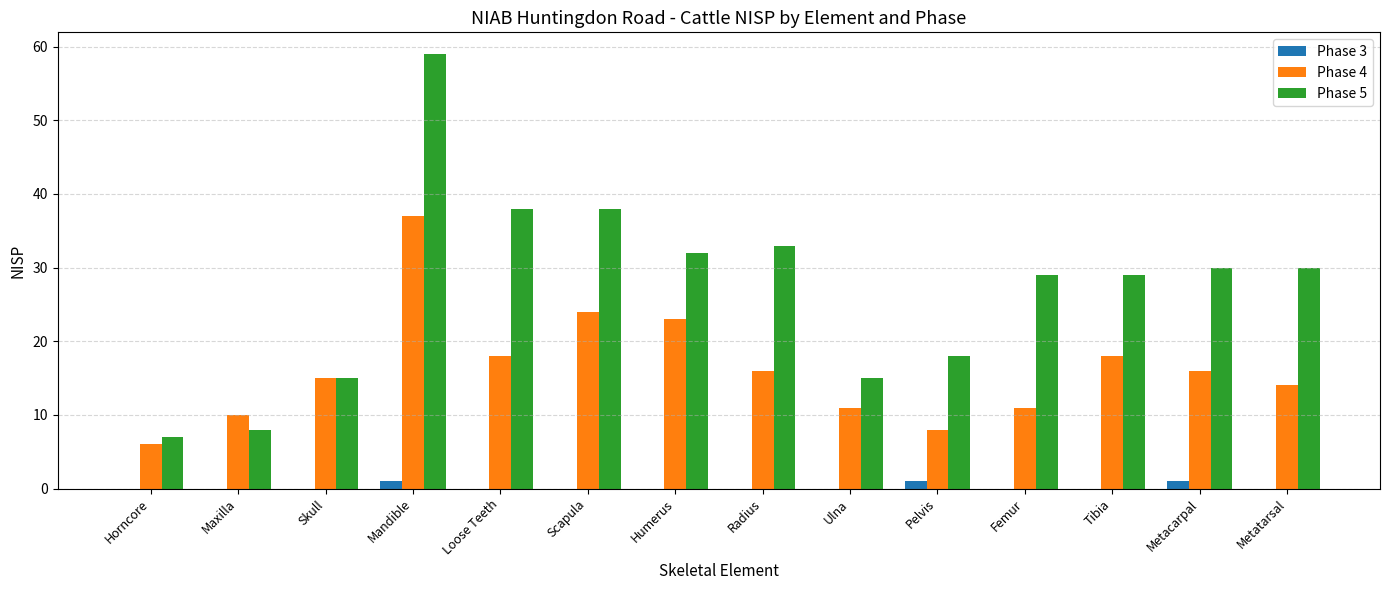

What is the approximate value of Phase 5 at Metatarsal?

30